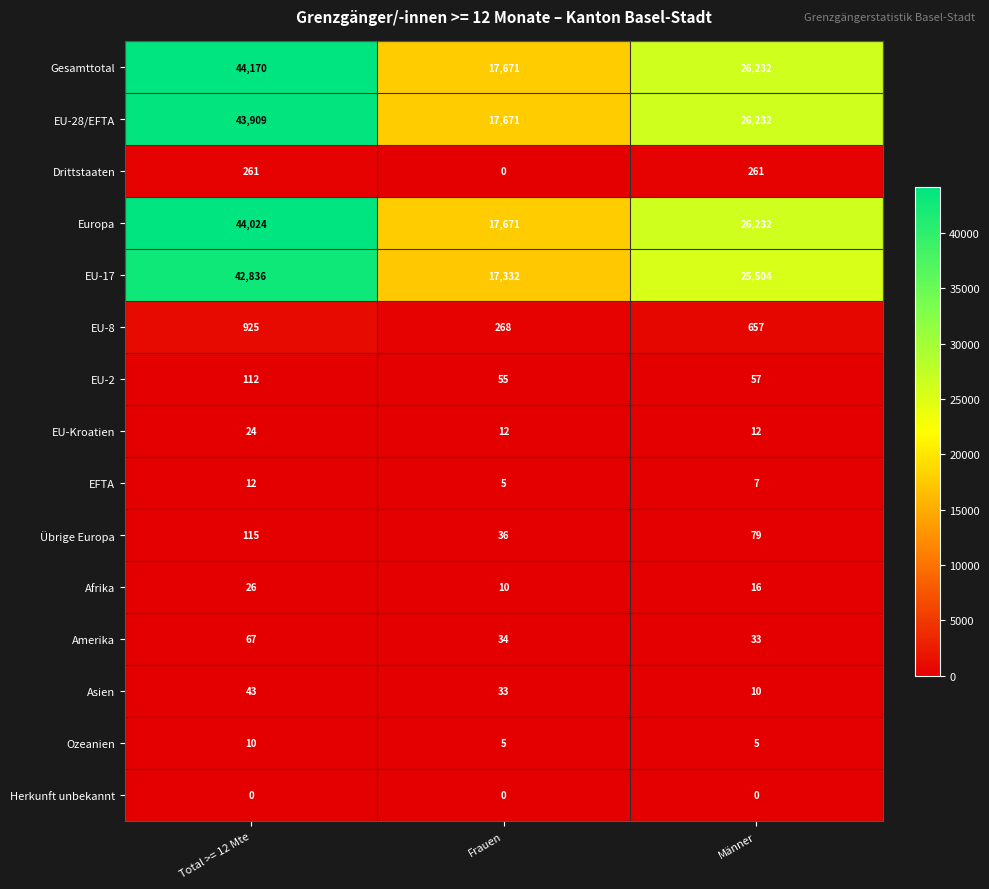

Where does the Afrika series first go above 16?

Total >= 12 Mte